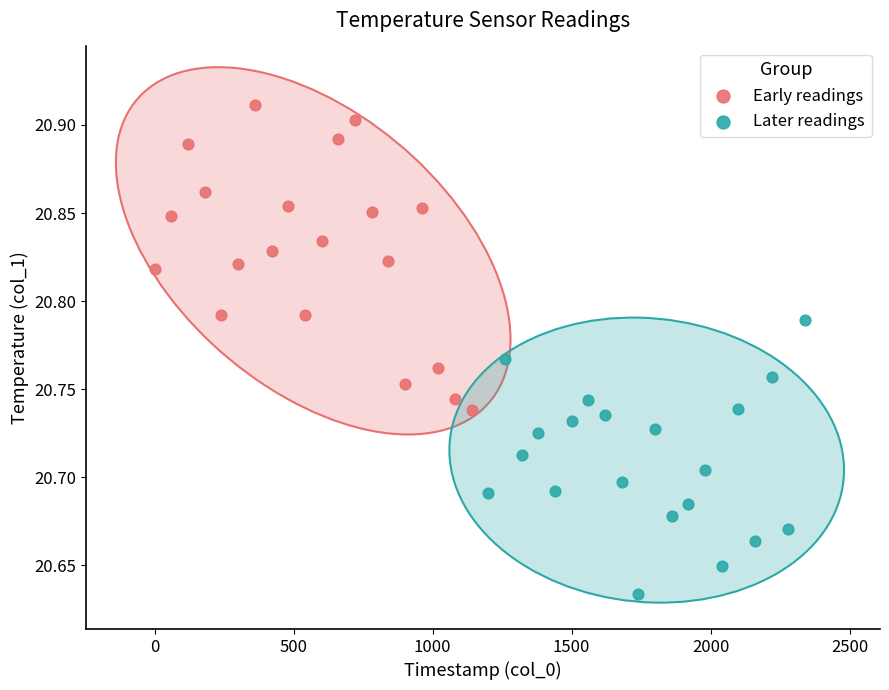

Which series reaches the maximum Y coordinate?

Early readings